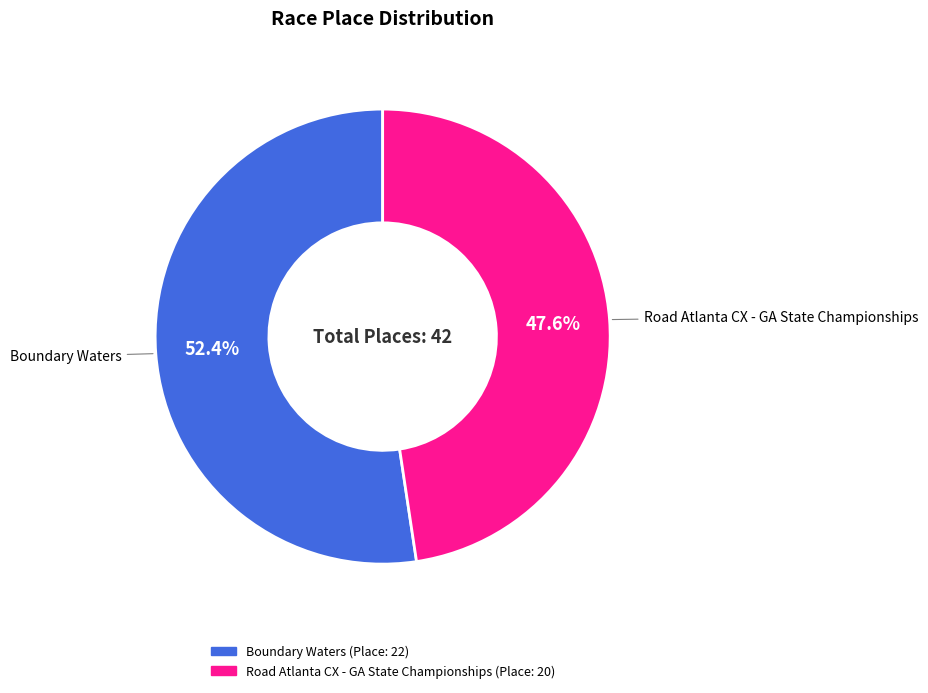

Rank the categories by value from lowest to highest.

Road Atlanta CX - GA State Championships, Boundary Waters